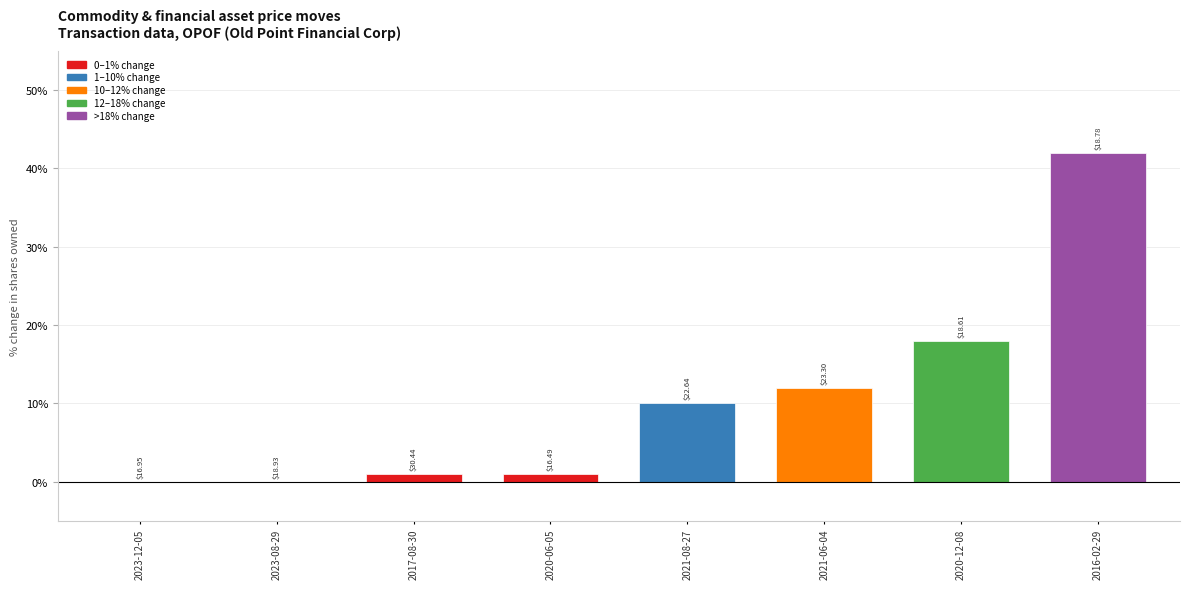

Count the number of categories in the chart.

8